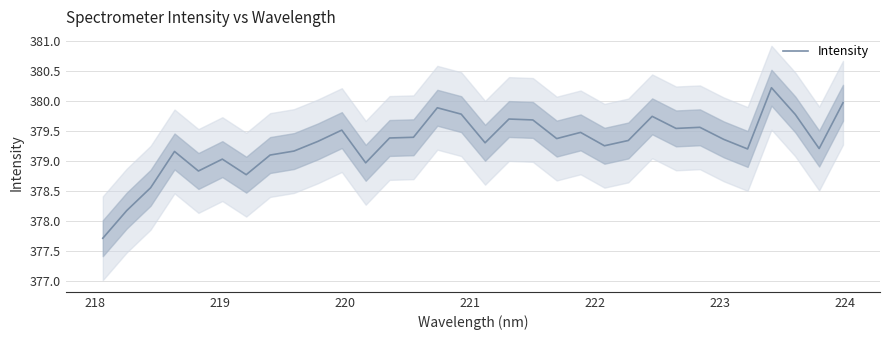

True or false: there are more than 1 points higher than both neighbors.

True